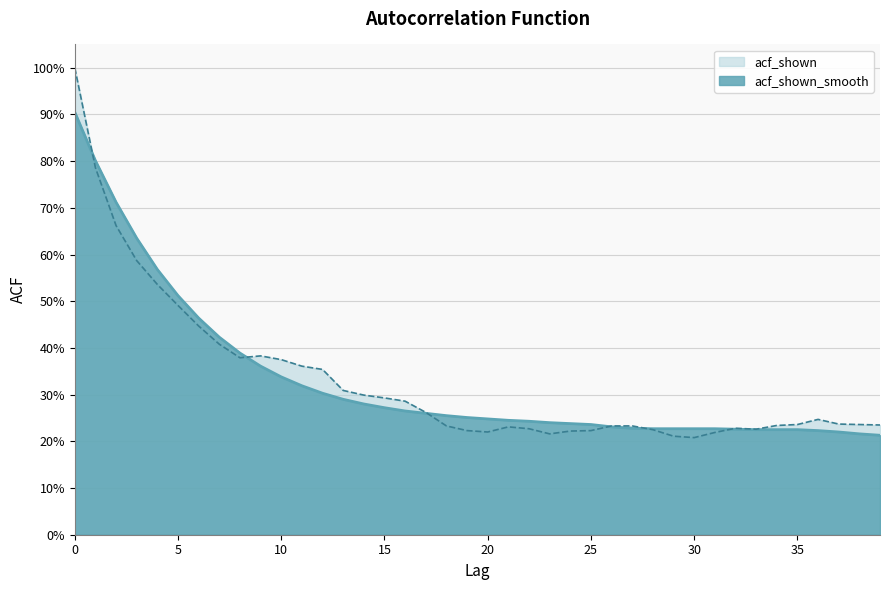

Rank the categories by acf_shown_smooth value from highest to lowest.

0, 1, 2, 3, 4, 5, 6, 7, 8, 9, 10, 11, 12, 13, 14, 15, 16, 17, 18, 19, 20, 21, 22, 23, 24, 25, 26, 27, 28, 29, 30, 31, 32, 33, 34, 35, 36, 37, 38, 39